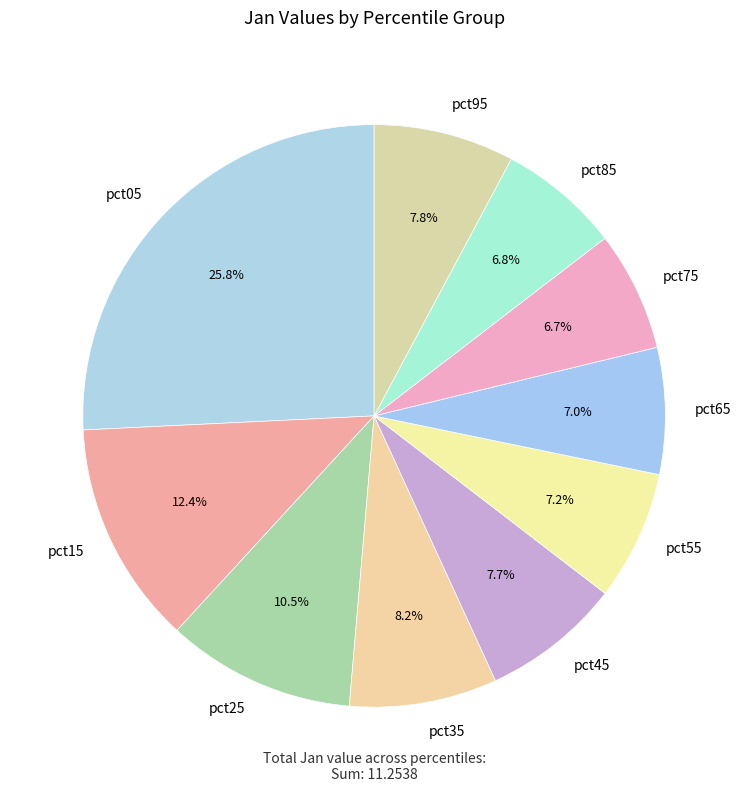

The pct35 slice represents 1% of the pie. True or false?

False